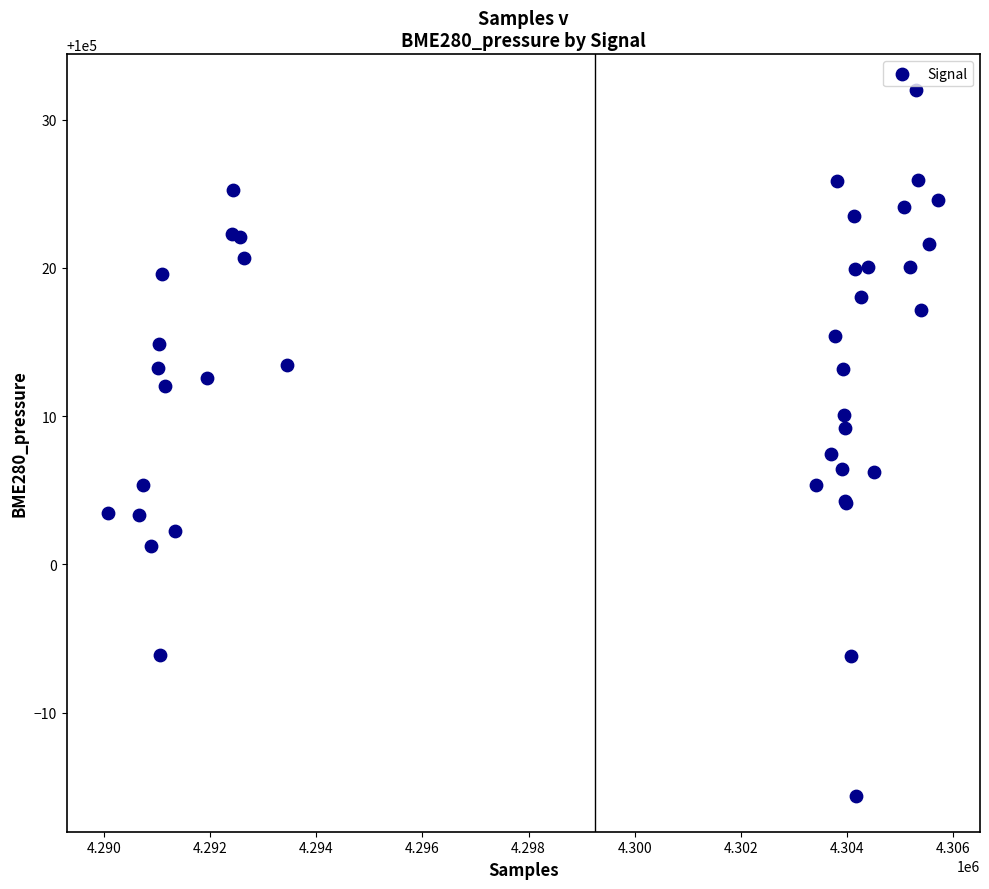

What Y value in the scatter plot is closest to 100008?

100007.5